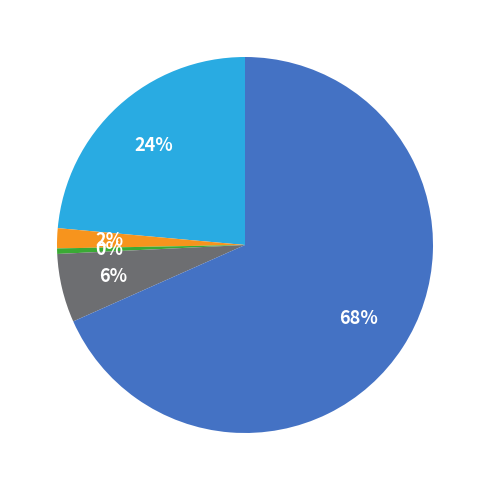

How many slices are in this pie chart?

5